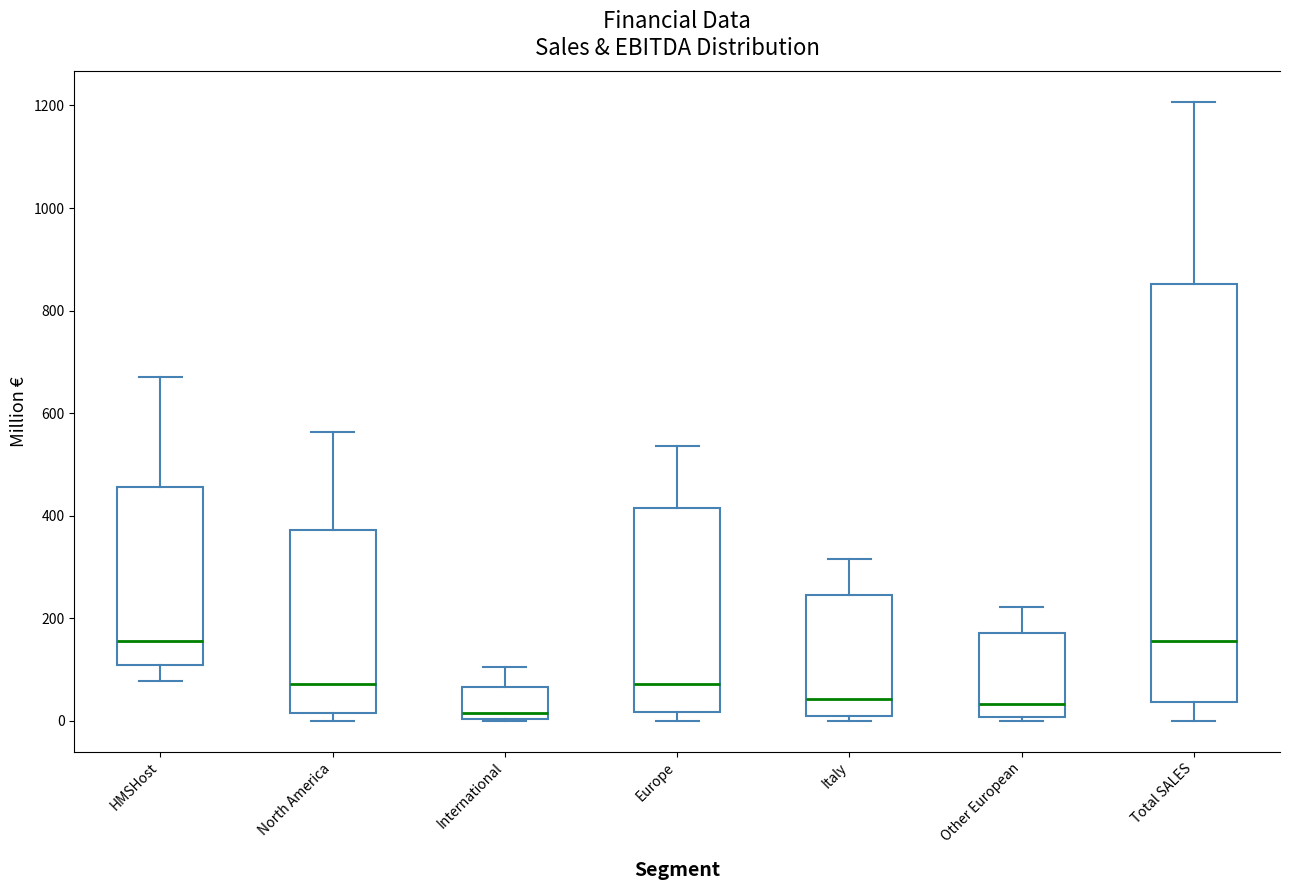

Reading left to right, read every box against the y-axis: the position of its median line, the range the box covers, and the ends of its whiskers. The values are not printed on the chart, so give them approximately, as read against the axis.

HMSHost: median 160, box 100 to 460, whiskers 80 to 680
North America: median 80, box 20 to 380, whiskers 0 to 560
International: median 20, box 0 to 60, whiskers 0 to 100
Europe: median 80, box 20 to 420, whiskers 0 to 540
Italy: median 40, box 20 to 240, whiskers 0 to 320
Other European: median 40, box 0 to 180, whiskers 0 (just below the box's lower edge) to 220
Total SALES: median 160, box 40 to 860, whiskers 0 to 1200